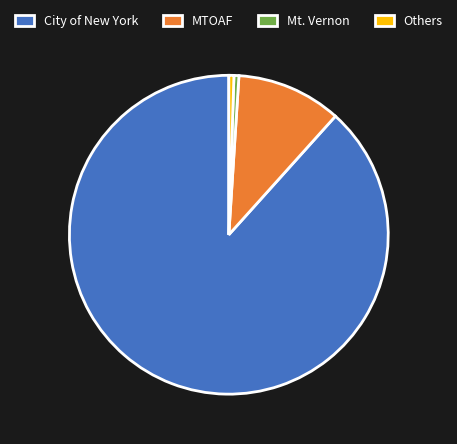

The Mt. Vernon slice represents 1% of the pie. True or false?

True